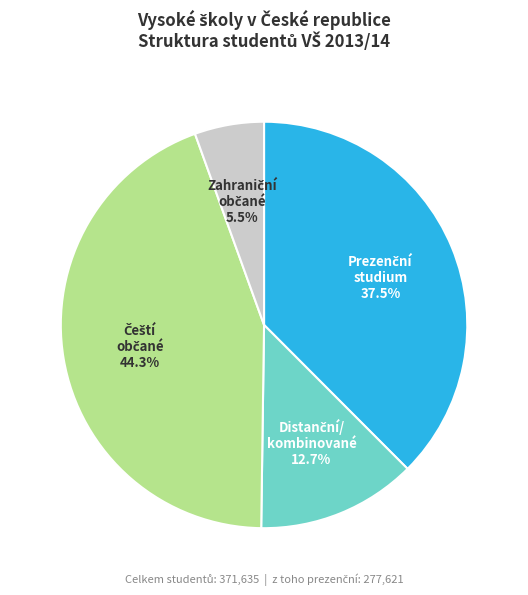

Is there any slice that represents more than half of the pie?

No